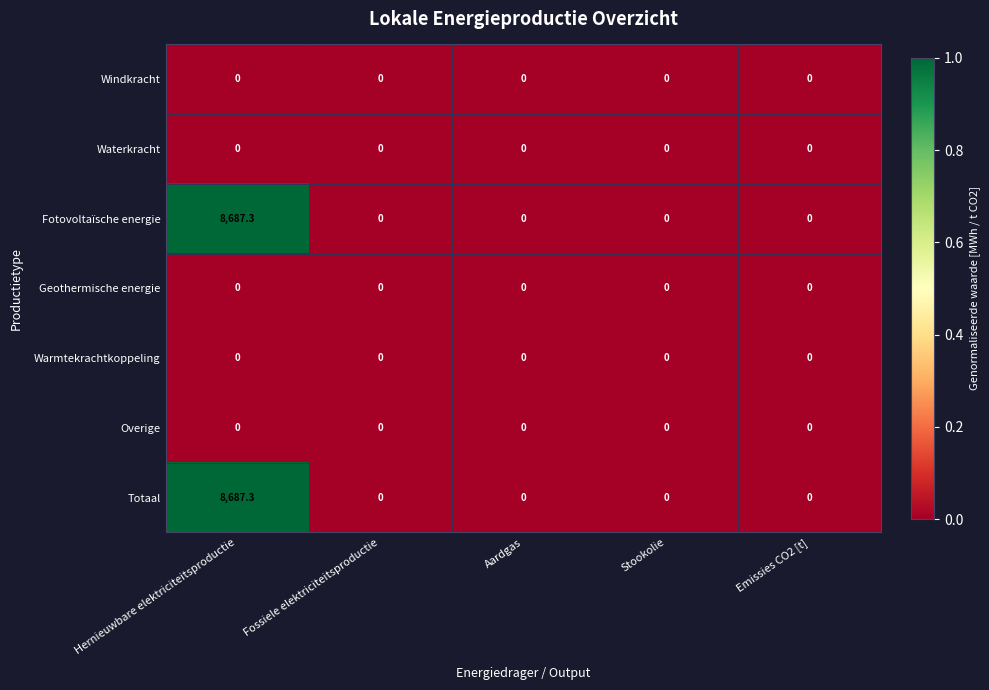

The value of Geothermische energie at Stookolie is 0.0. True or false?

True